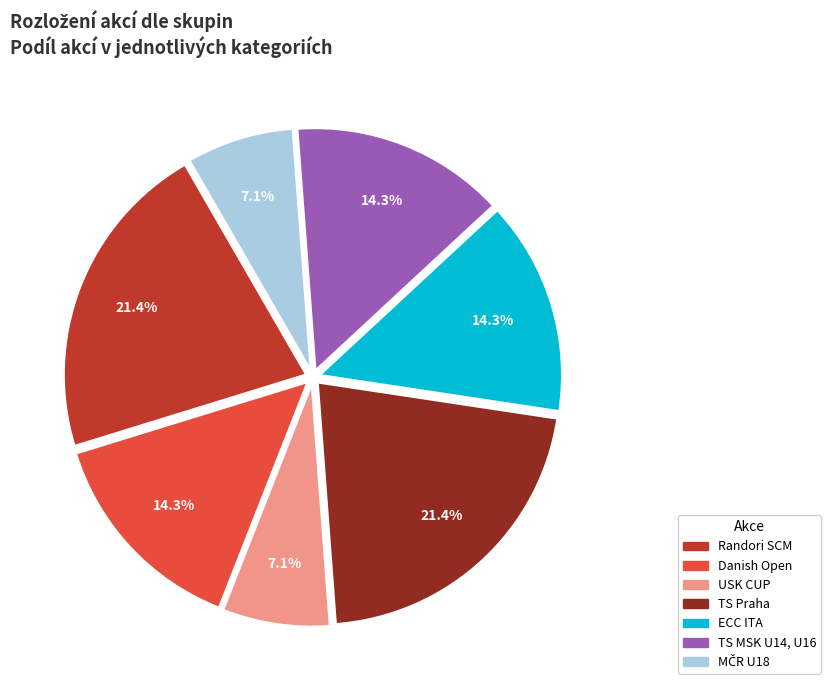

Is there a majority slice in this chart?

No